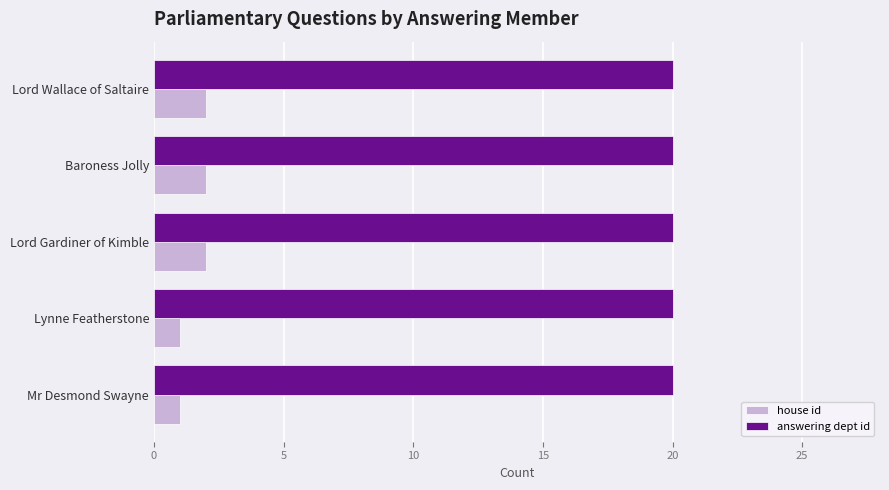

How many data points does each series have?

5